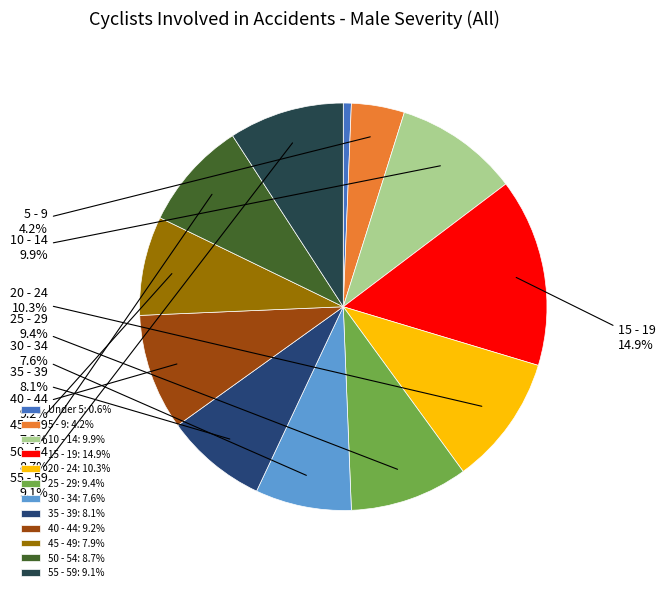

Approximately how many times larger is the value at 30 - 34 compared to 35 - 39?

0.9